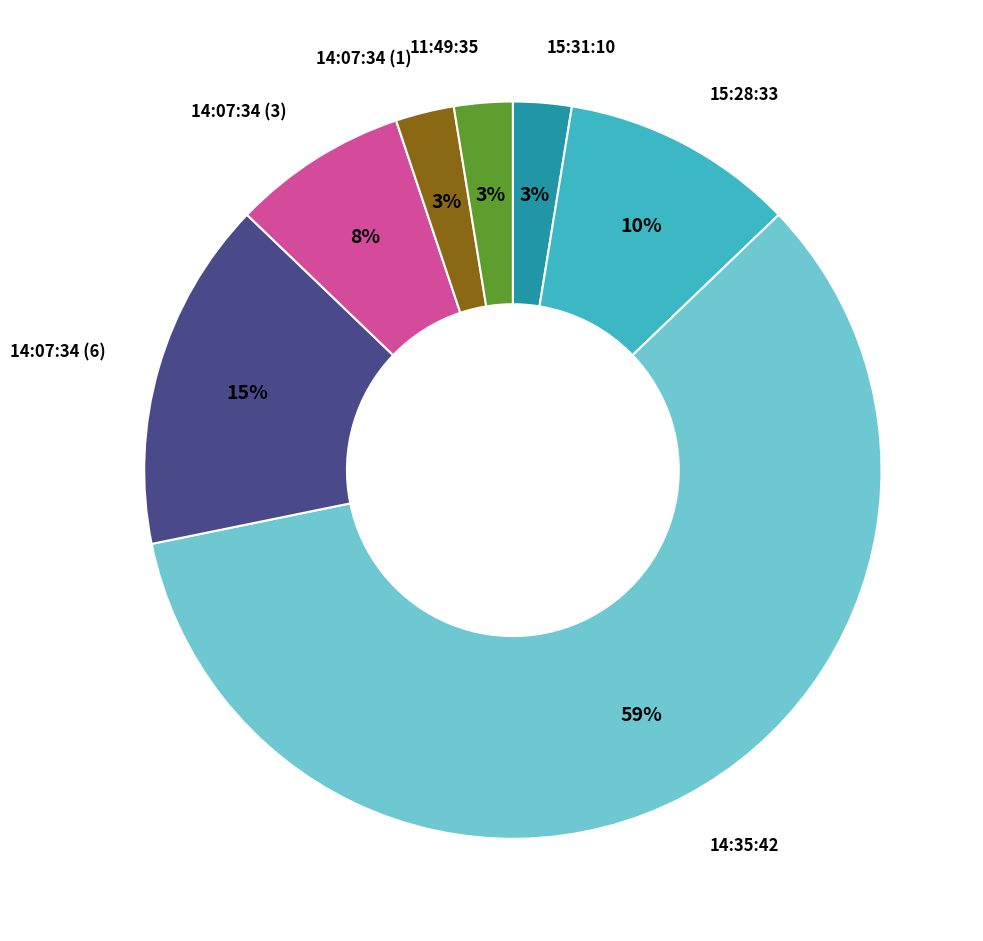

To the nearest percent, what percentage of the pie is 15:31:10?

3%